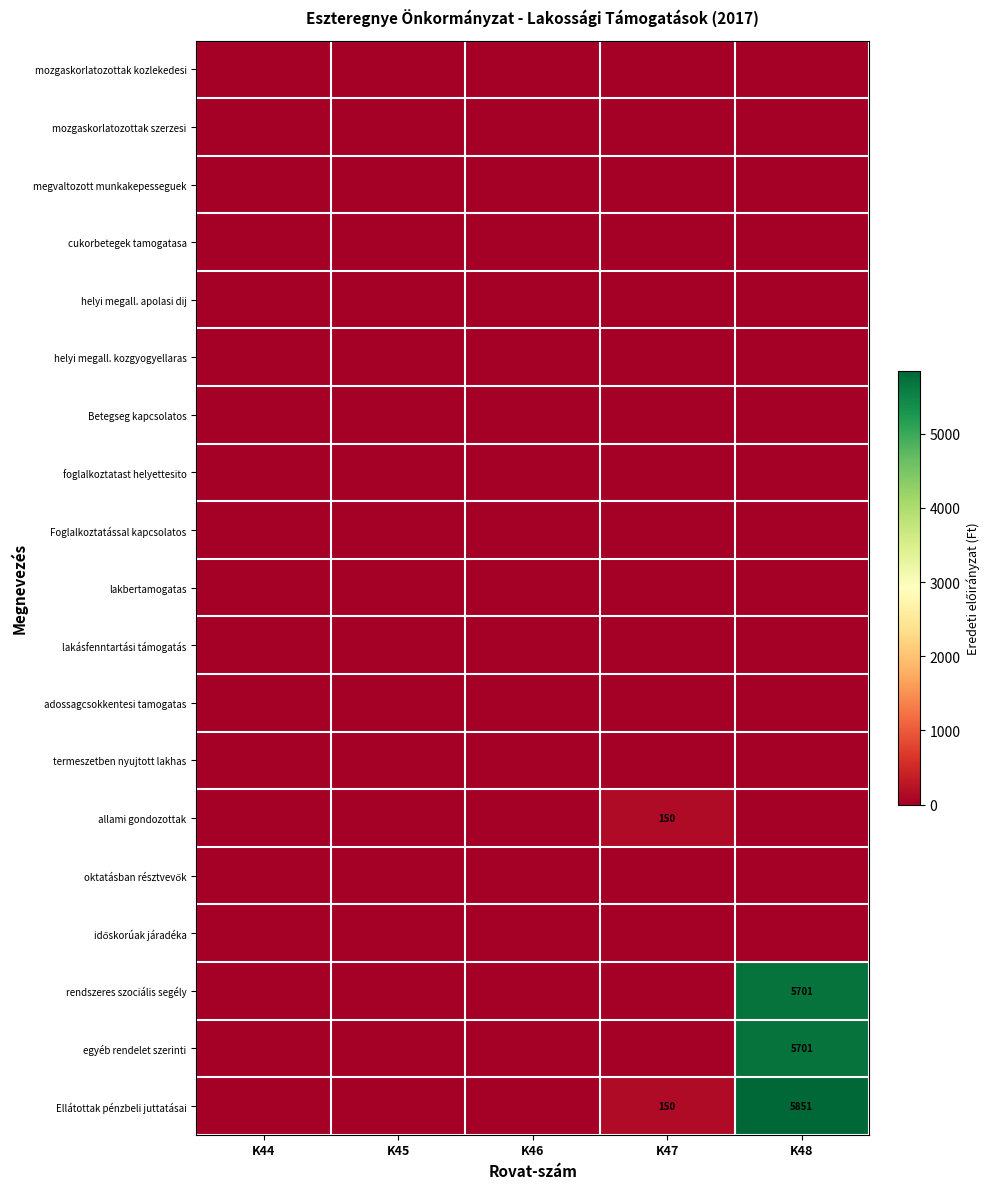

At which label does helyi megall. kozgyogyellaras reach its minimum?

K44